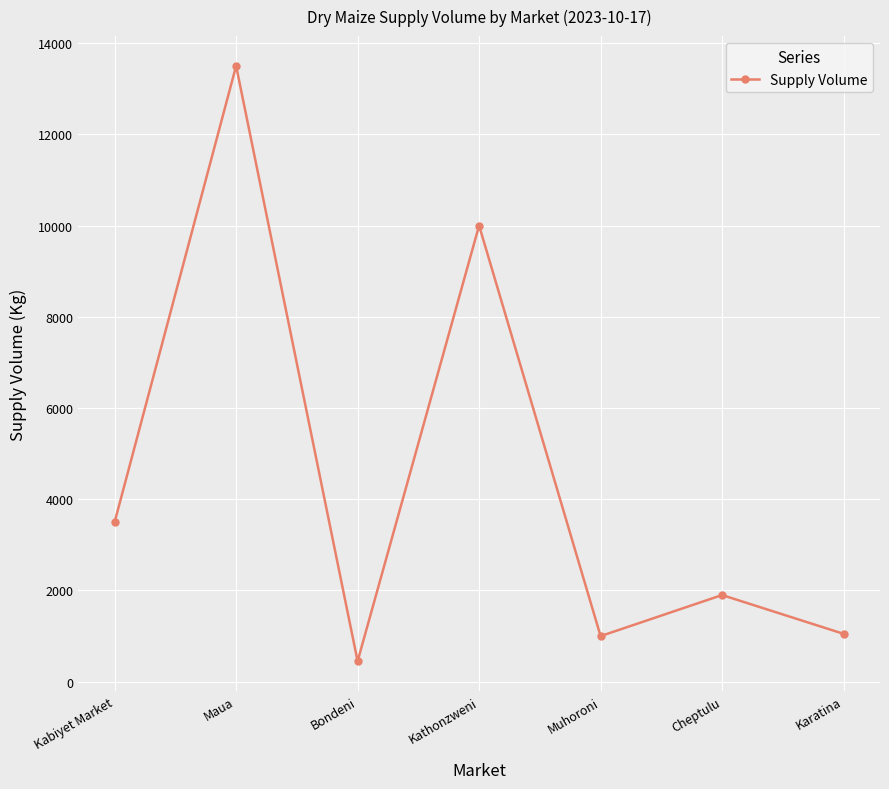

True or false: the data has more than 1 interior local peaks.

True